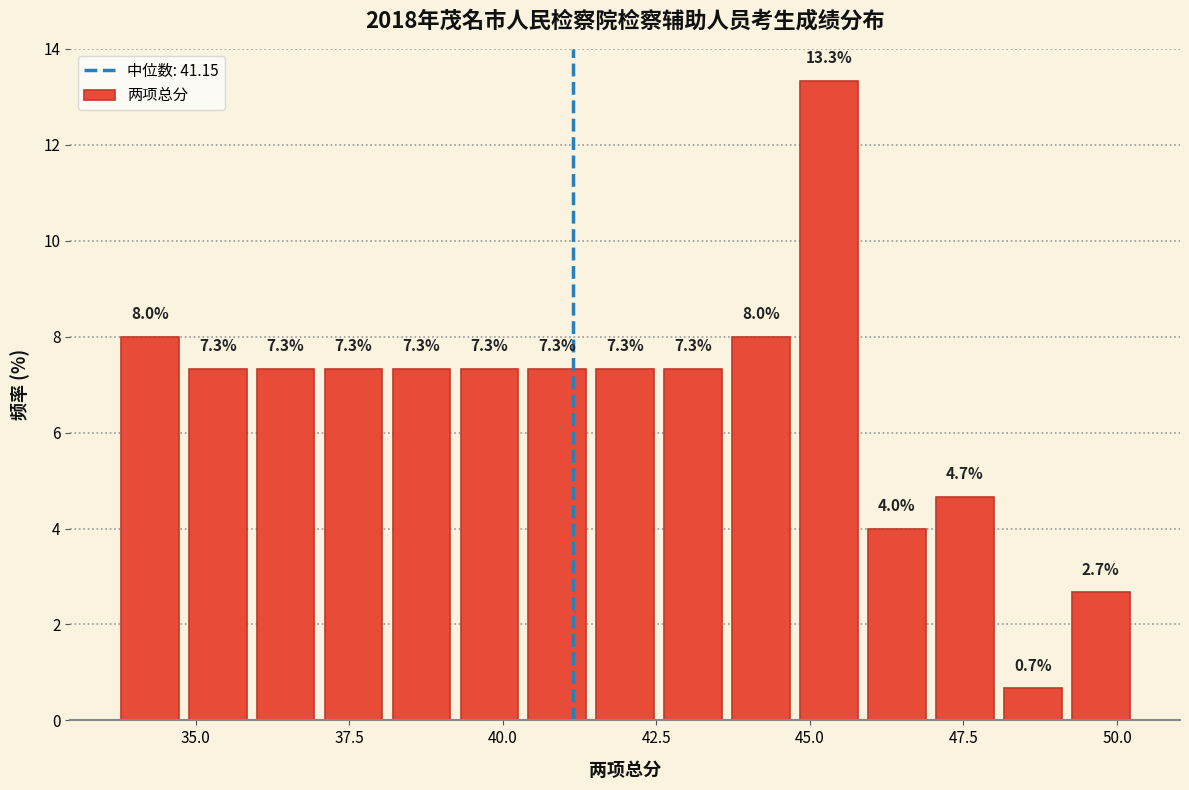

Read against the x-axis, roughly where is the centre of the tallest bar?

45.5